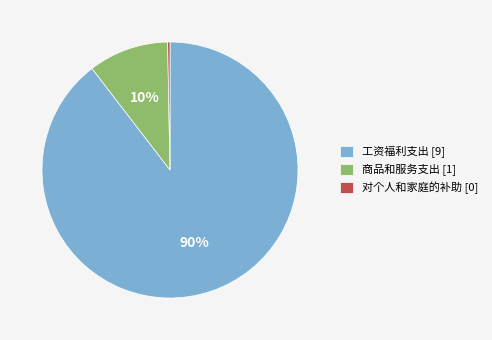

To the nearest percent, what is the combined percentage of 商品和服务支出 [1] and 对个人和家庭的补助 [0]?

10%